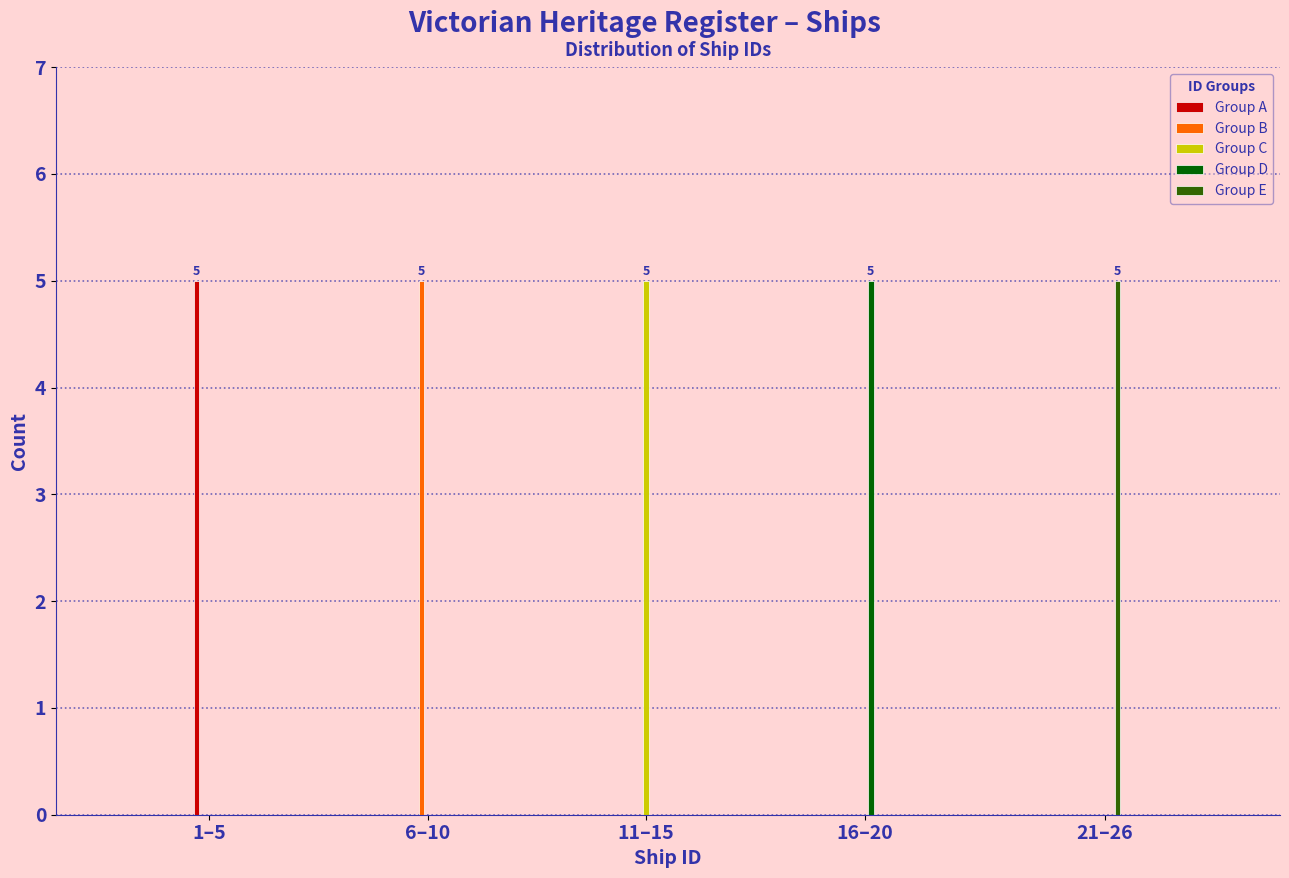

Reading right to left, list all the values displayed in this chart.

Group A: 21–26=0	16–20=0	11–15=0	6–10=0	1–5=5
Group B: 21–26=0	16–20=0	11–15=0	6–10=5	1–5=0
Group C: 21–26=0	16–20=0	11–15=5	6–10=0	1–5=0
Group D: 21–26=0	16–20=5	11–15=0	6–10=0	1–5=0
Group E: 21–26=5	16–20=0	11–15=0	6–10=0	1–5=0